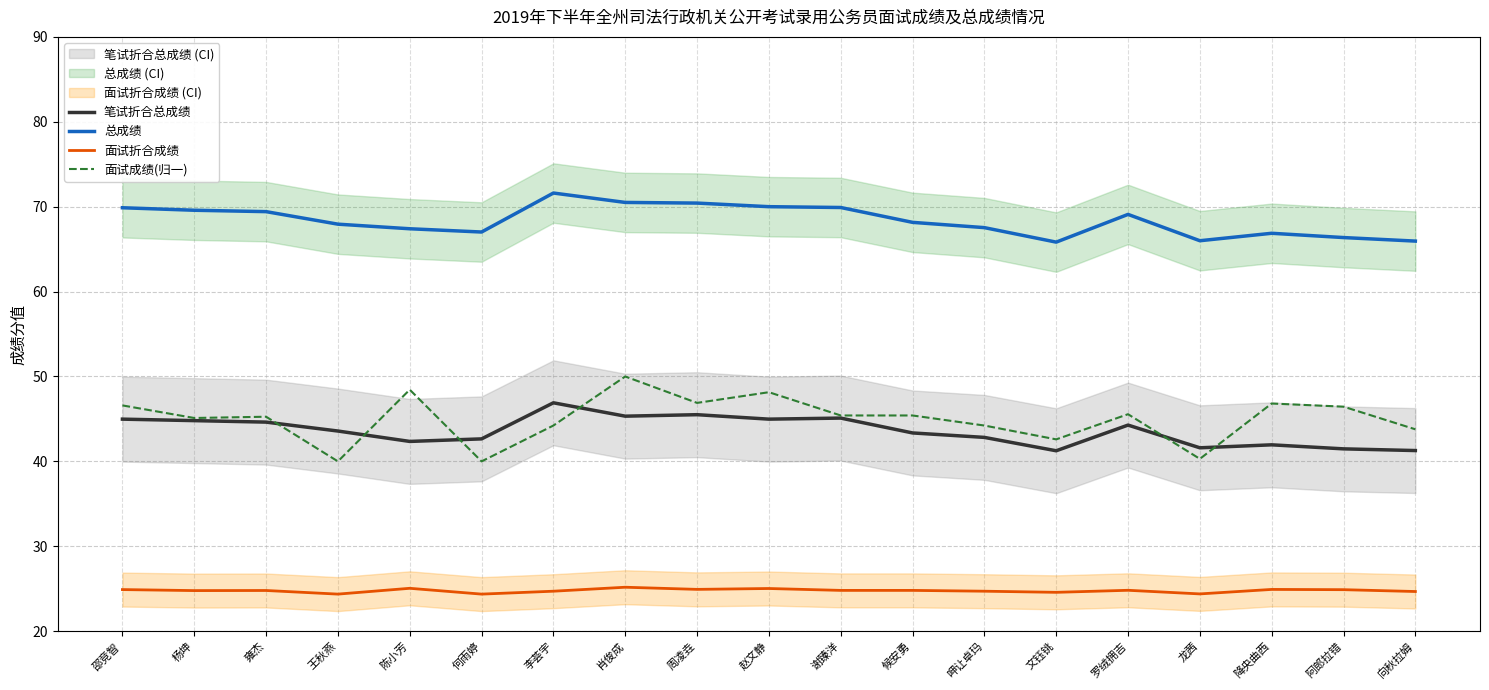

What is the label of the 12th point from the left?

候安勇